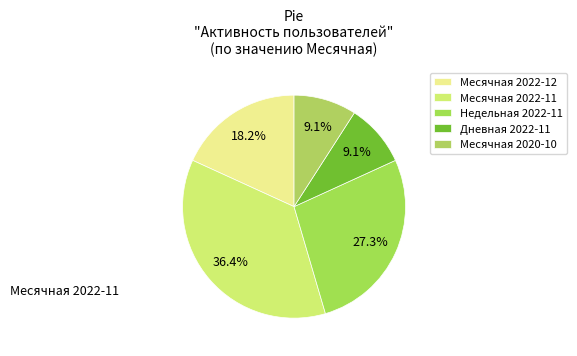

How many segments does this pie chart have?

5